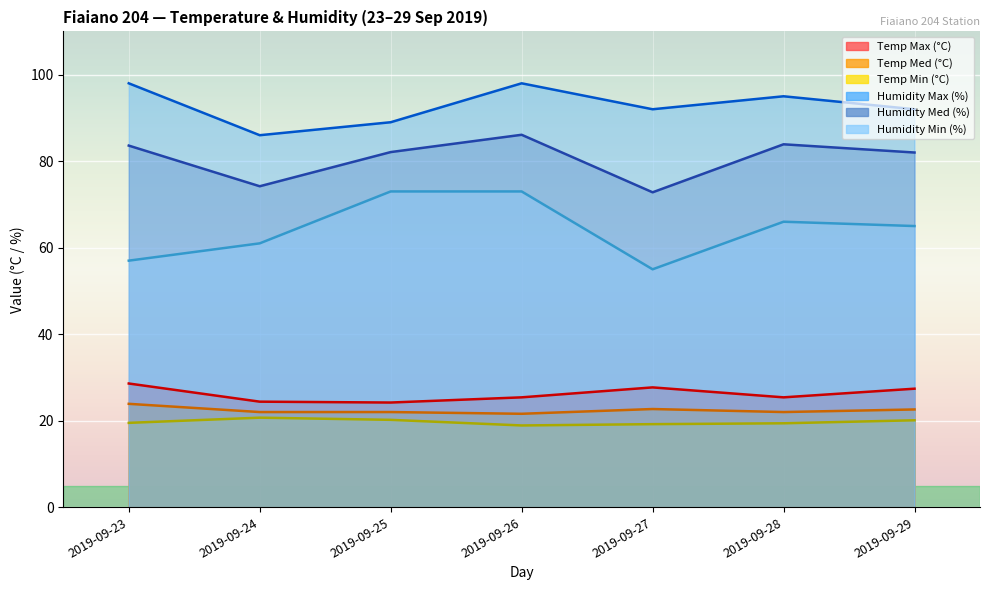

Read the Temp Med (°C) value at 2019-09-24.

22.0